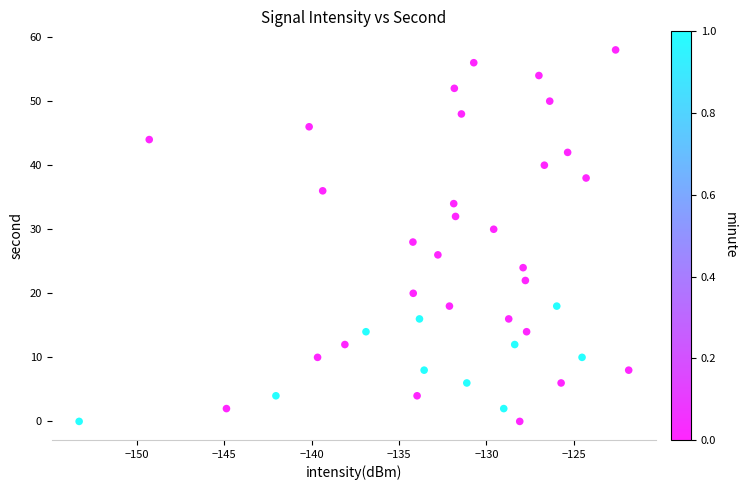

What is the range of Y values (max minus min)?

58